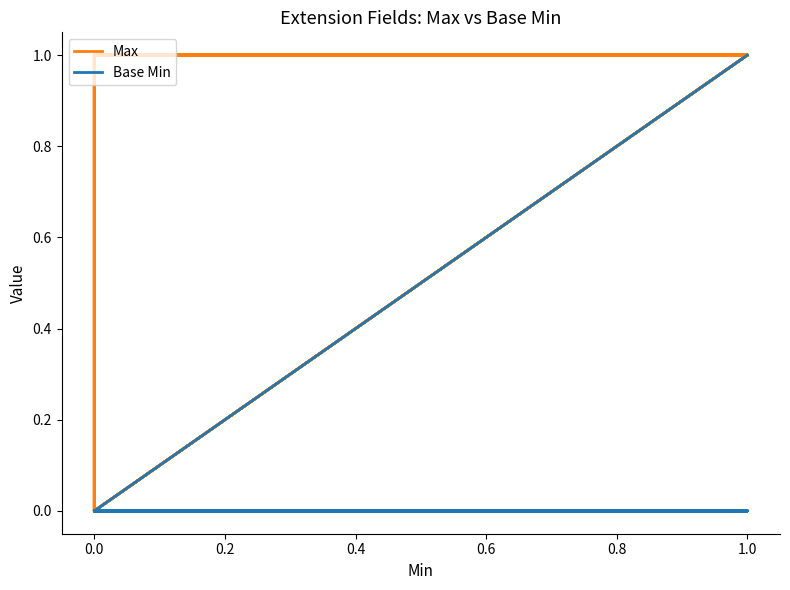

At how many categories does at least one series exceed 0?

15